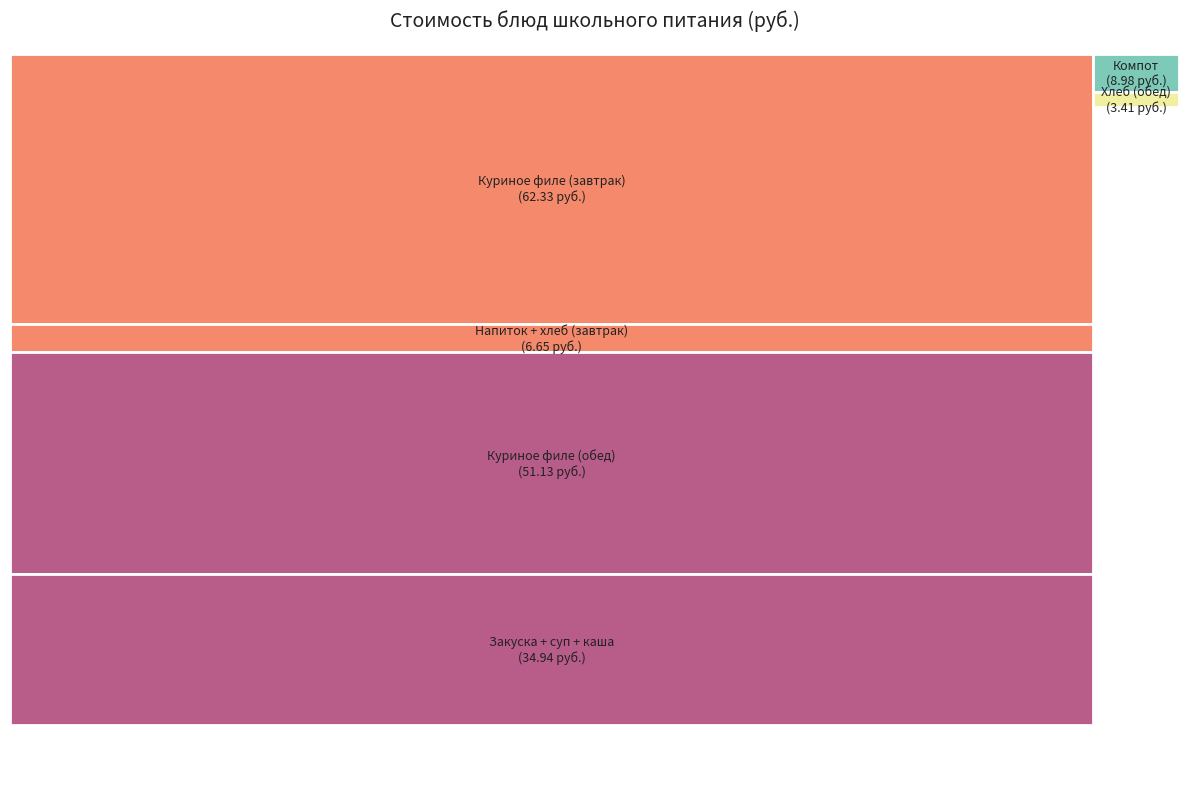

To the nearest percent, what percentage of the pie is Компот из сухофруктов?

5%